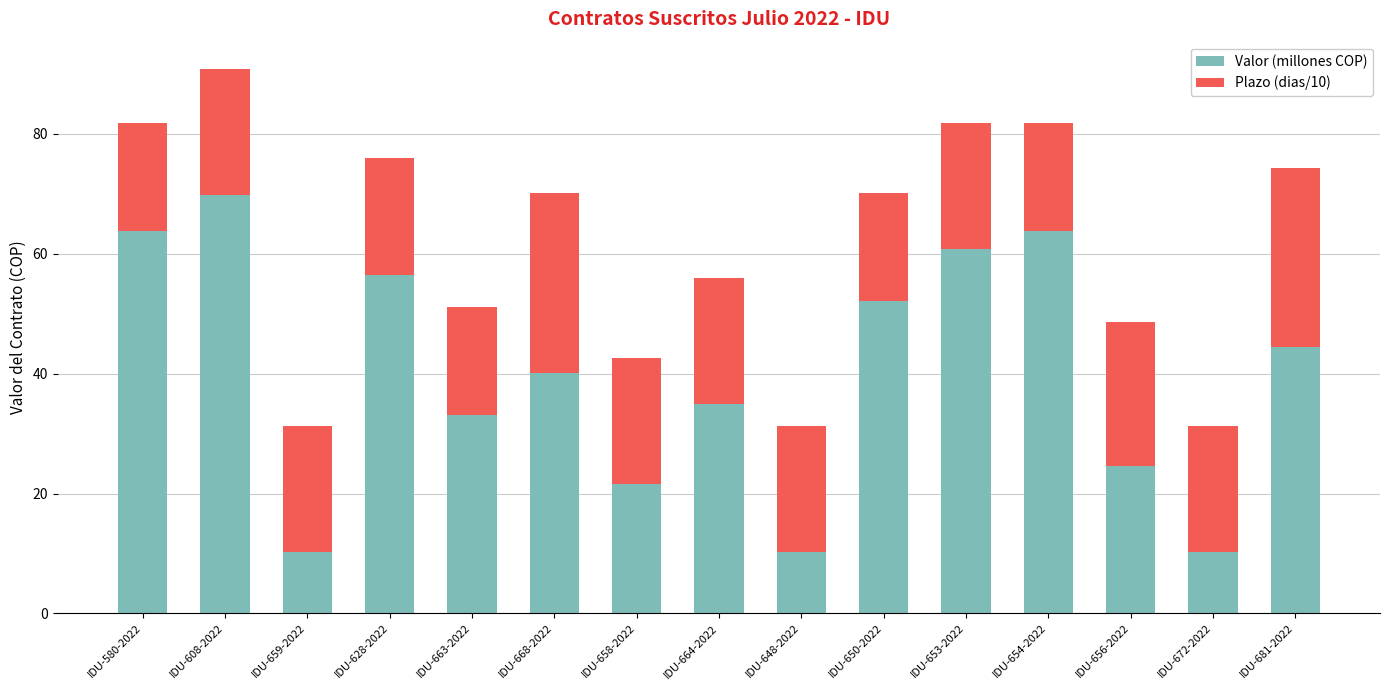

What is the total value across all series at IDU-653-2022?

81.8